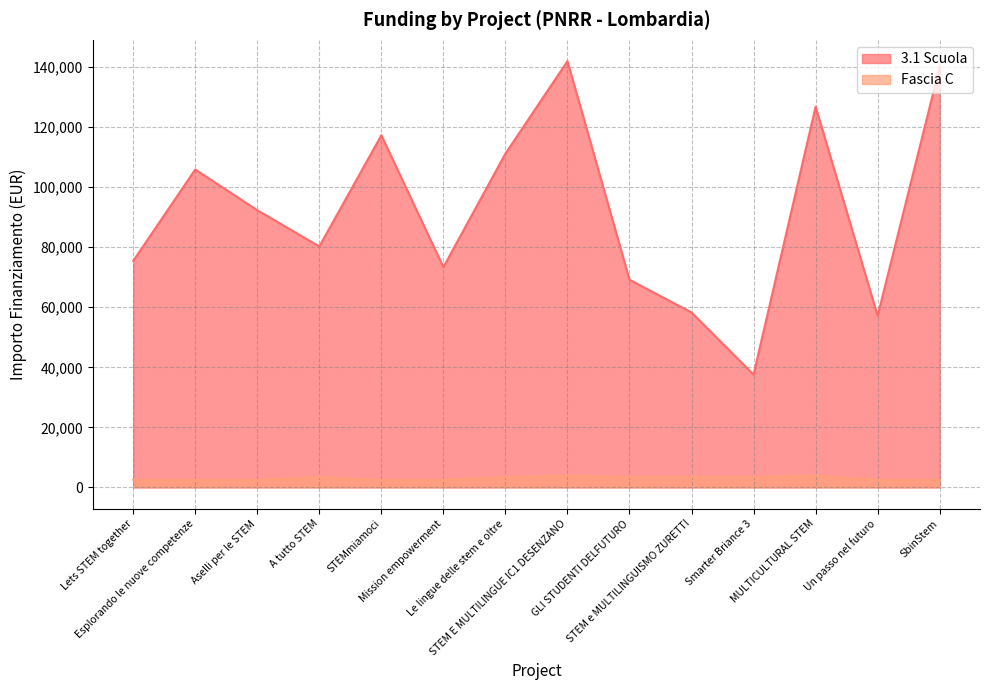

What is the approximate value of Fascia C at Smarter Briance 3?

3413.0